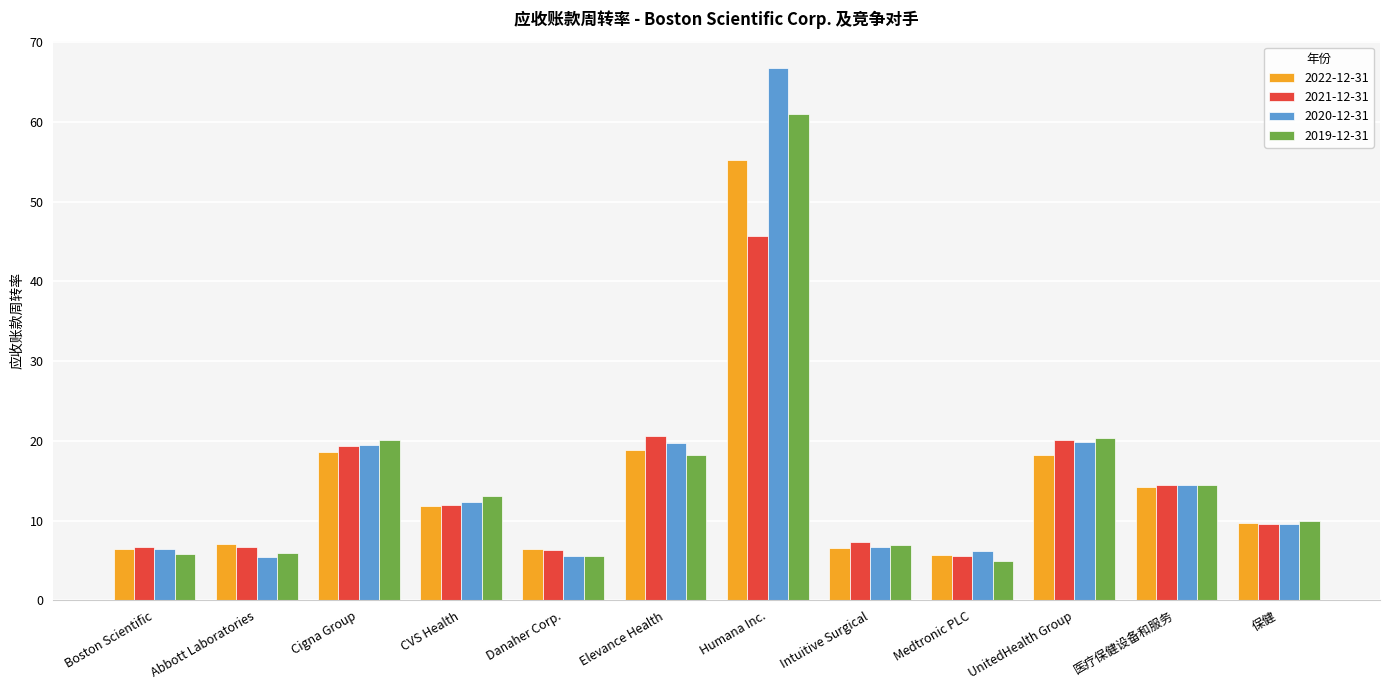

Between Cigna Group and 保健, which series saw the biggest shift?

2019-12-31